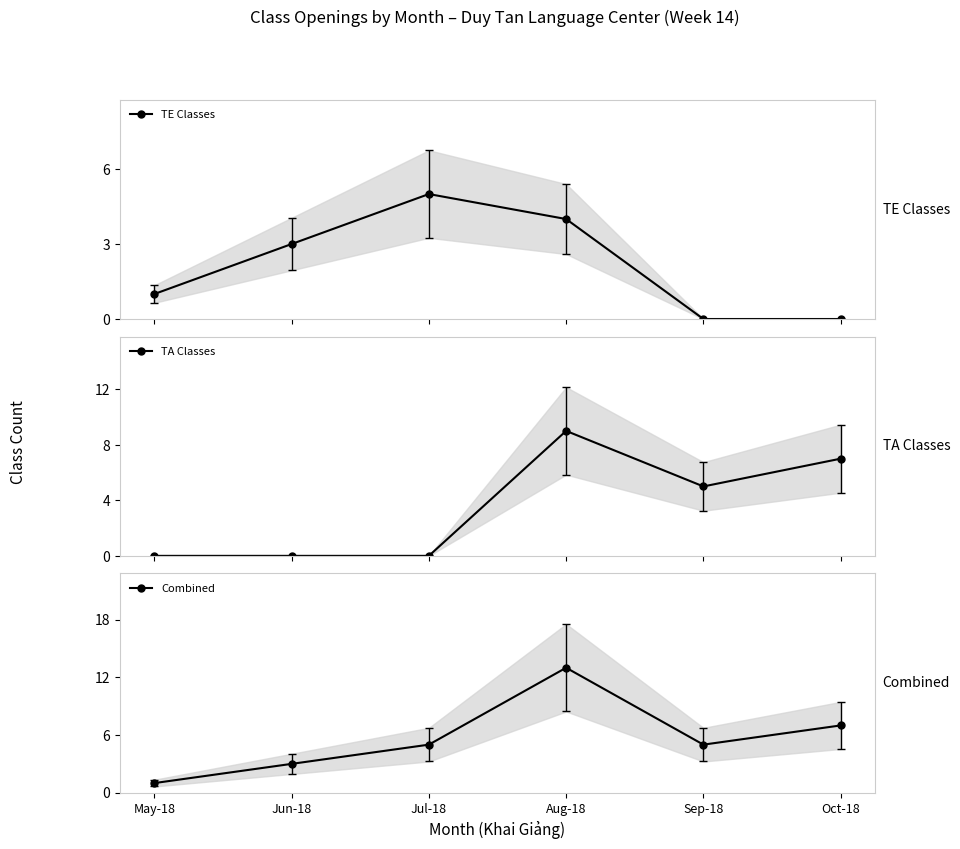

Rank the series by their maximum value, from lowest to highest.

TE Classes, TA Classes, Combined